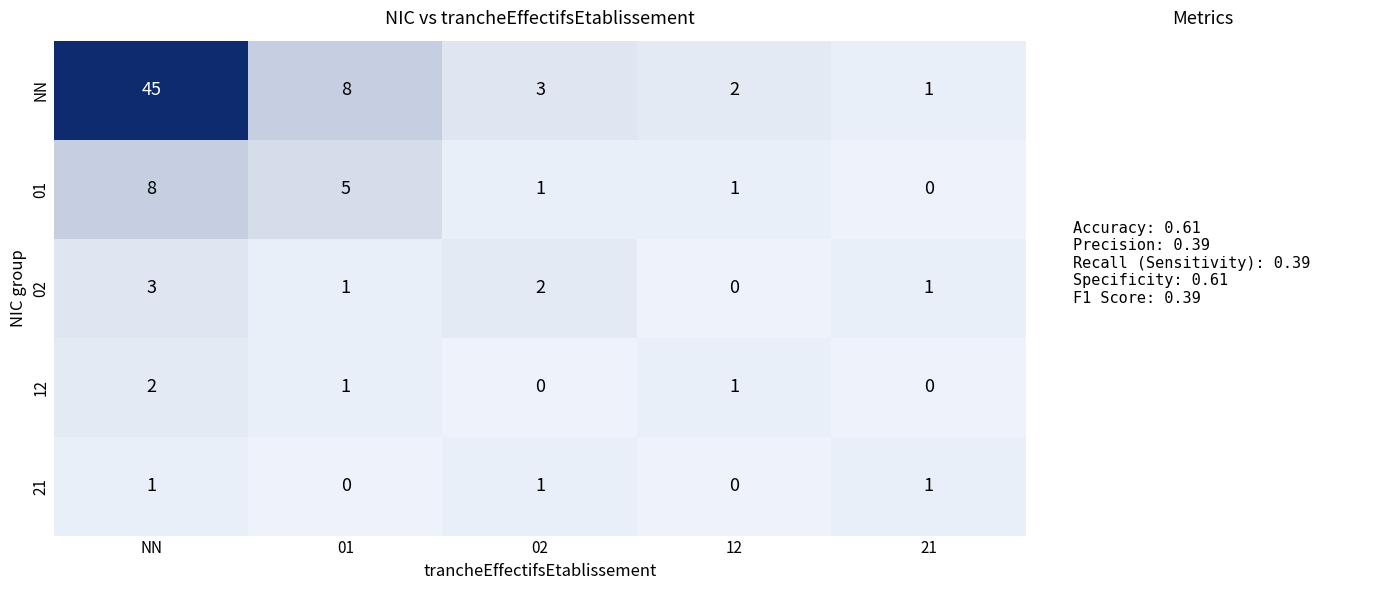

Is the value of 02 at 02 greater than the value of 01 at NN?

No